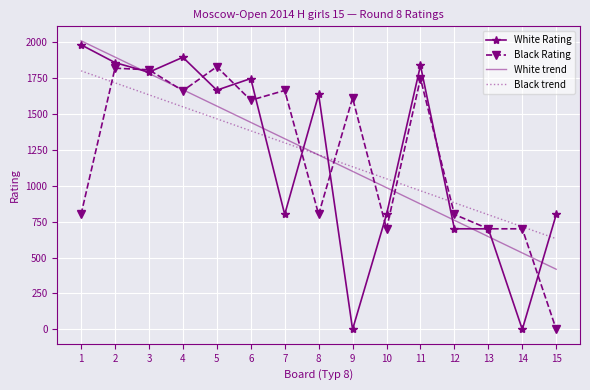

What is the total value across all series at 9?

3842.8